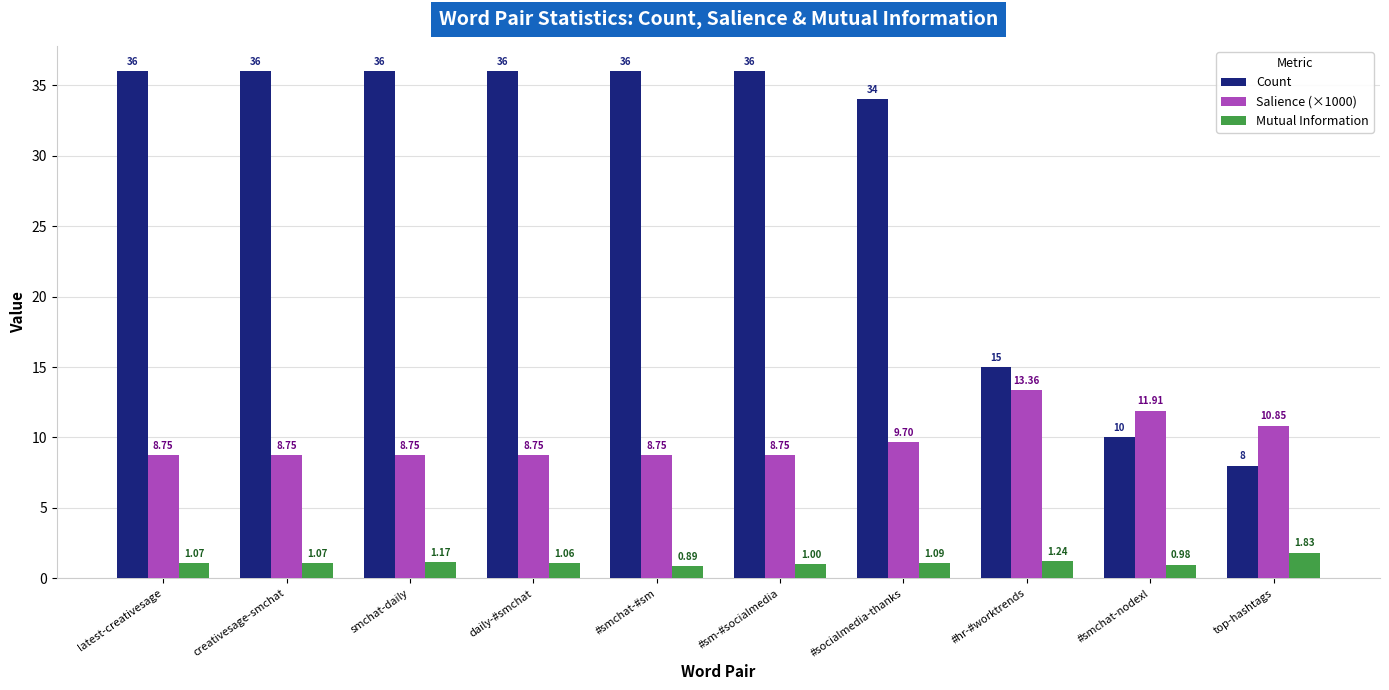

Rank the series by their maximum value, from highest to lowest.

Count, Salience (×1000), Mutual Information